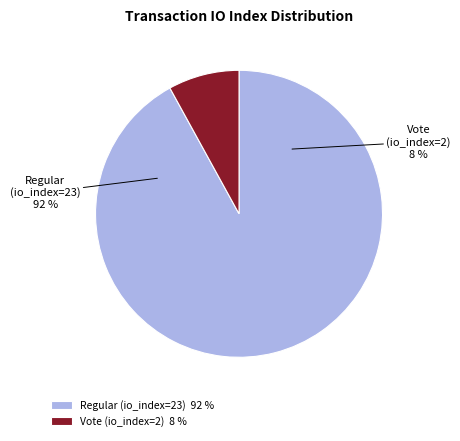

Do Regular (io_index=23) and Vote (io_index=2) together represent more than half of the pie?

Yes